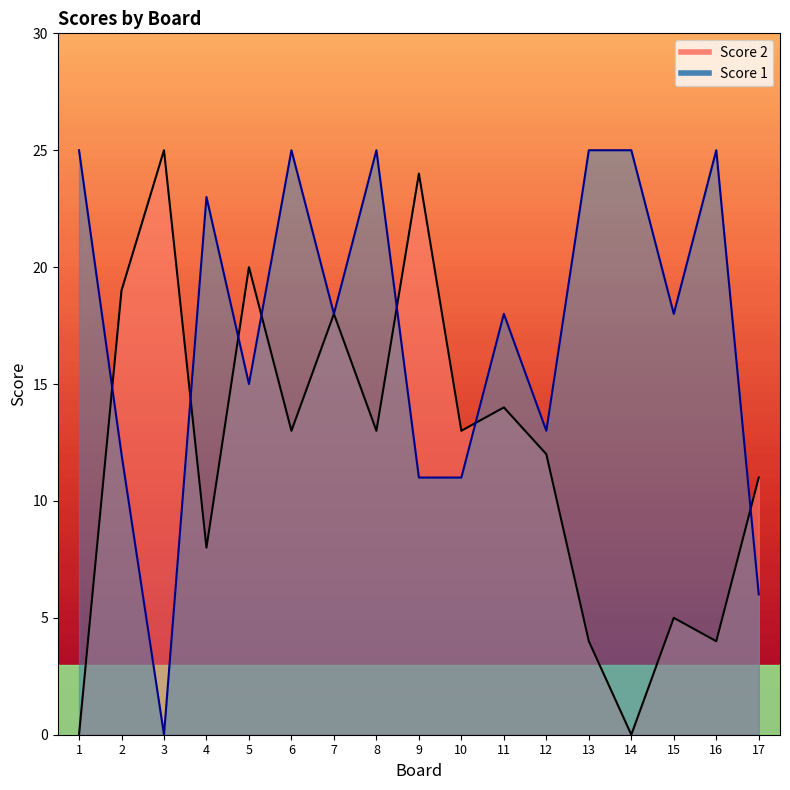

Between 9 and 15, which series saw the biggest shift?

Score 2